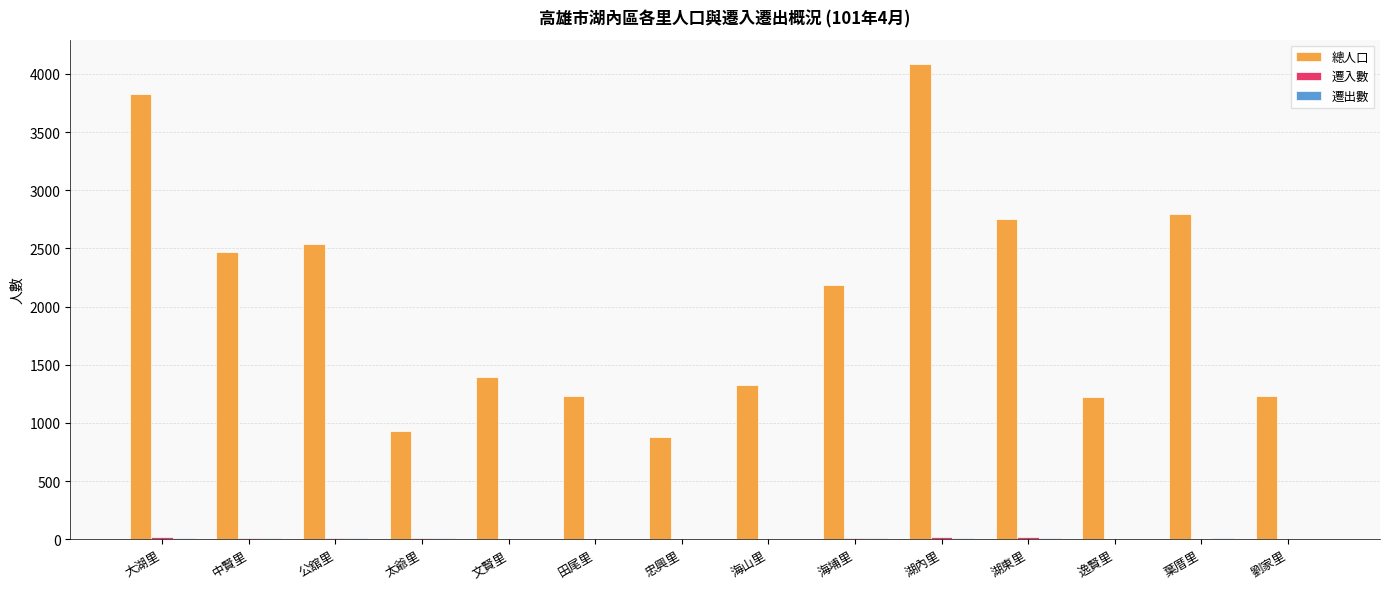

What is the sum of all 總人口 values?

28876